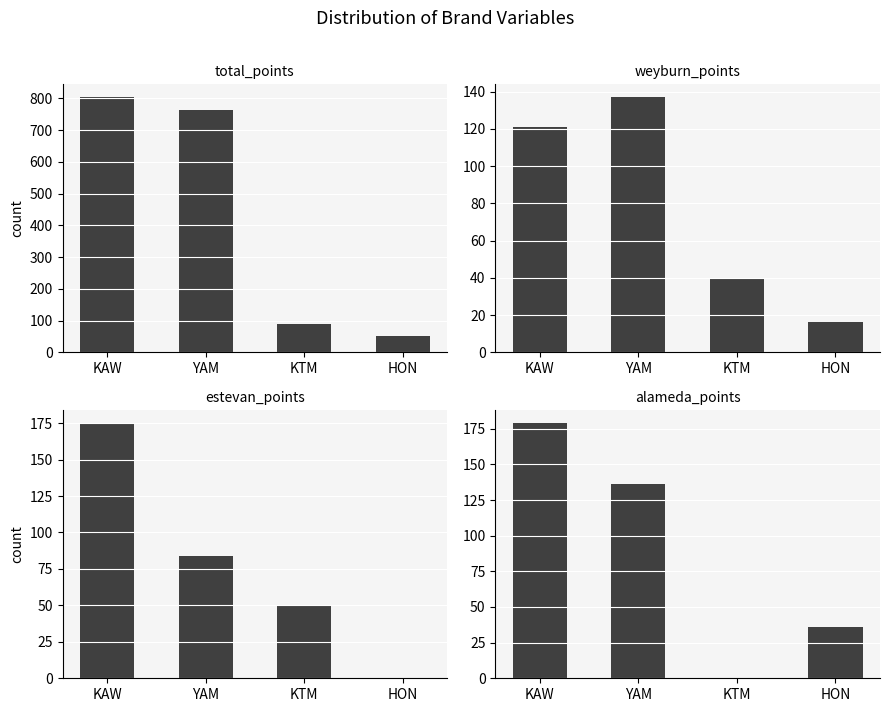

Which series has the largest total across all categories?

Total Points